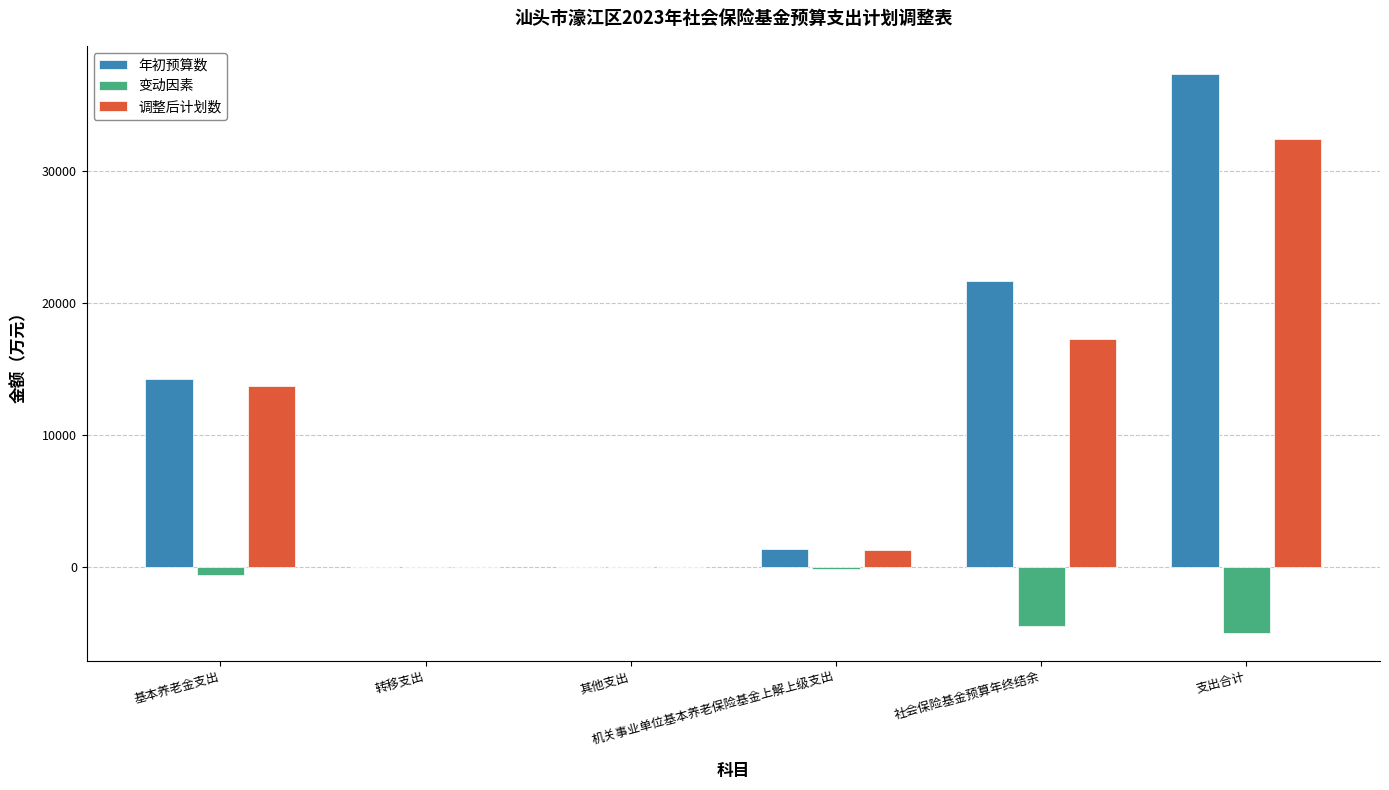

What is the maximum value shown in the chart?

37391